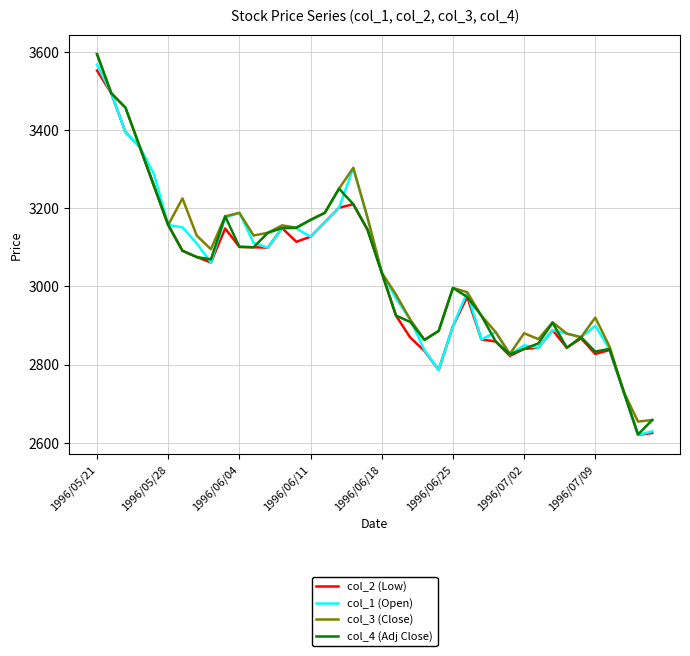

What is the difference between the maximum and second lowest values in the col_1 (Open) series?

938